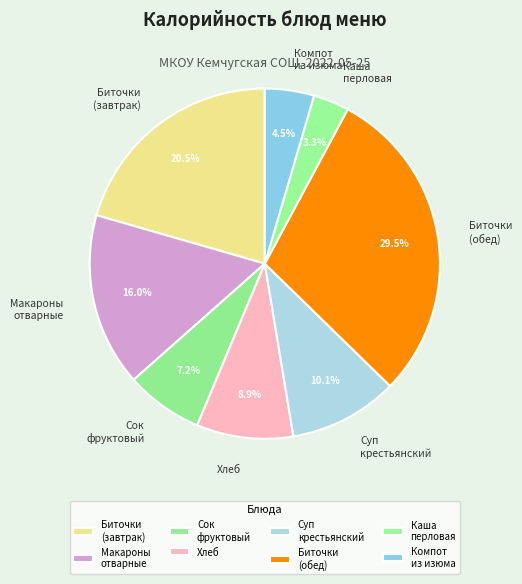

Do Макароны отварные and Биточки (завтрак) together represent more than half of the pie?

No